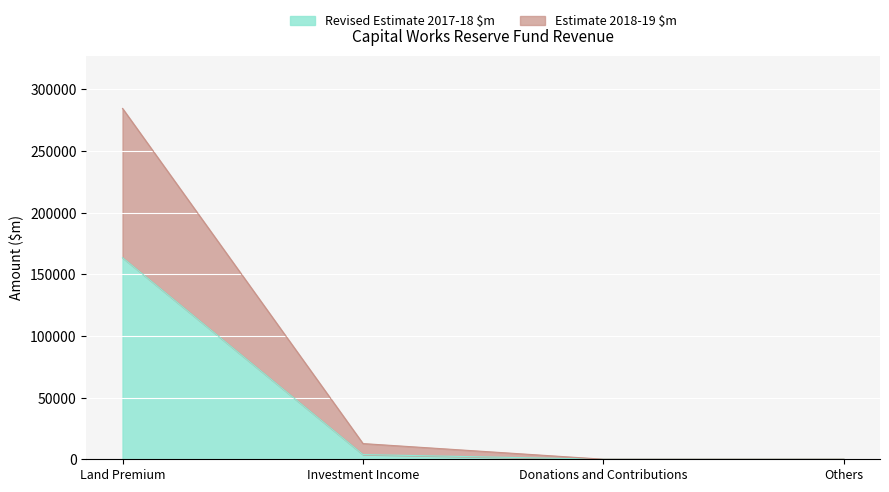

How many lines are shown in the chart?

2